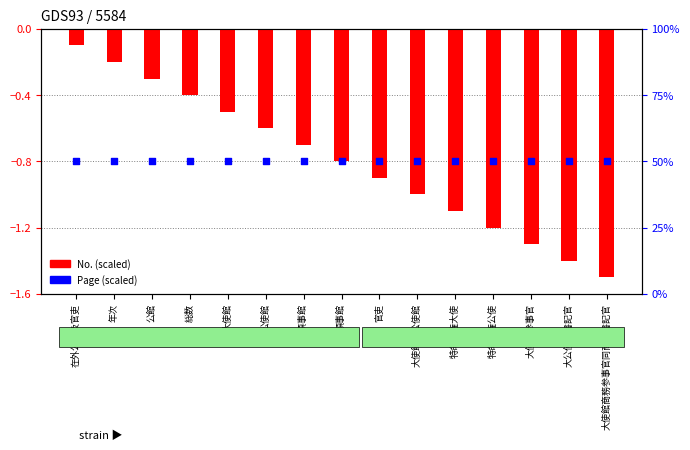

At how many categories does at least one series exceed 14?

15